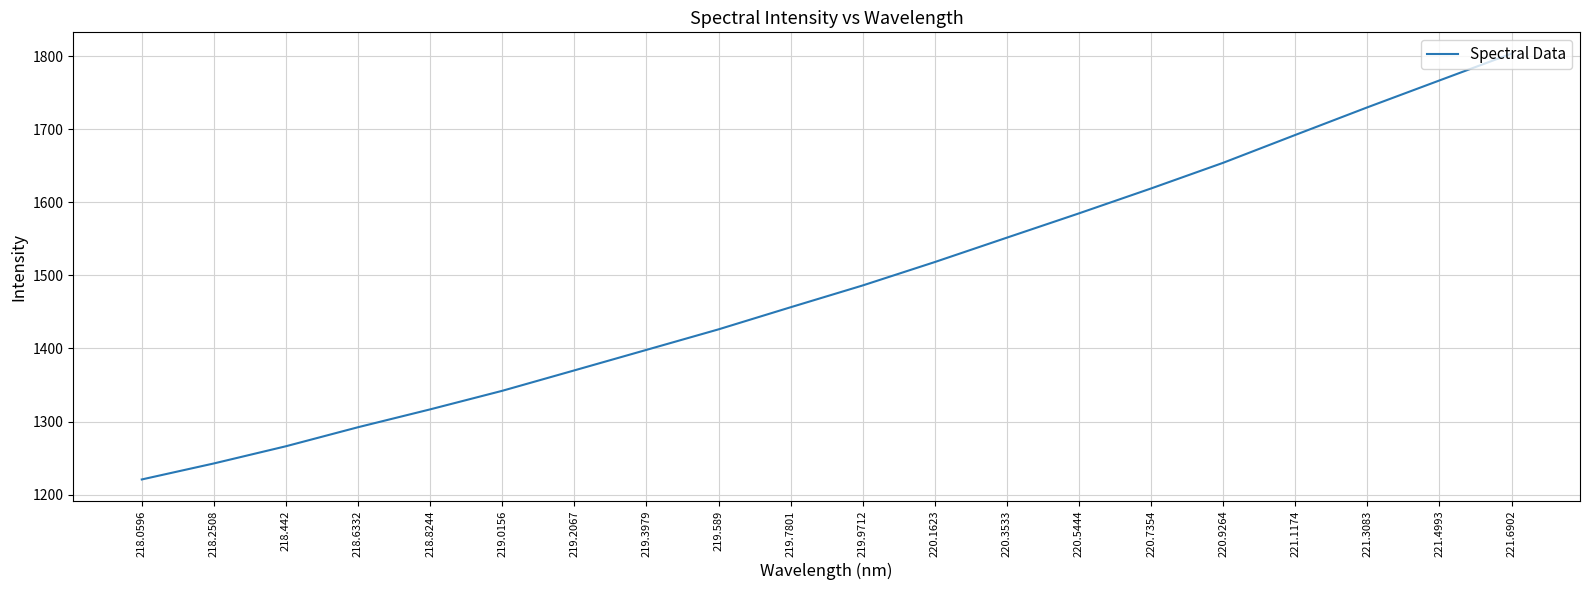

What is the difference between the maximum and minimum values?

582.8